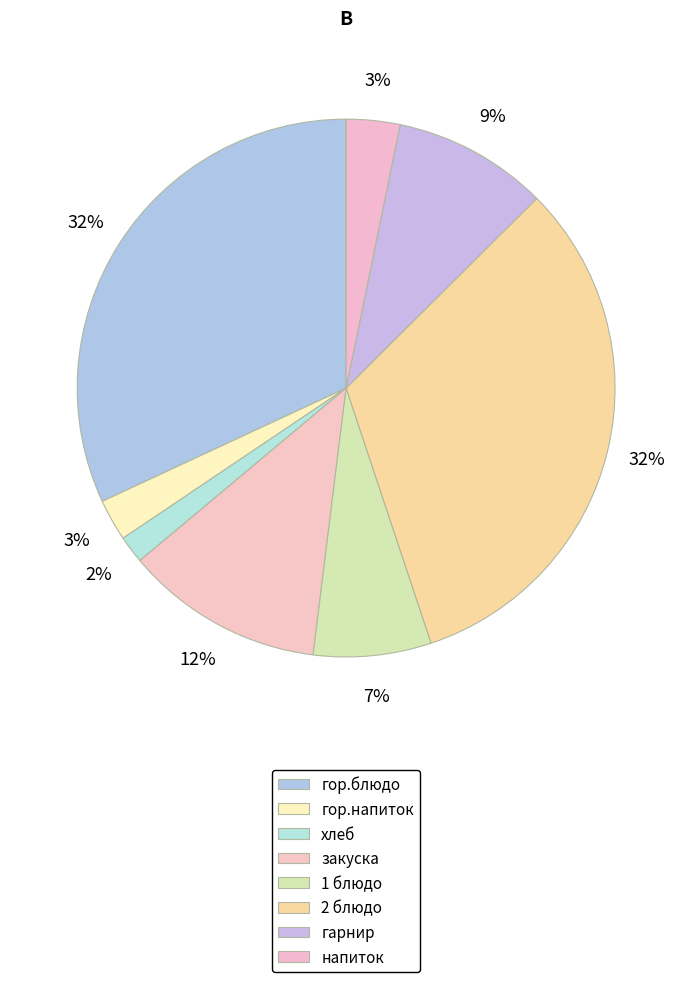

To the nearest percent, what is the difference between the largest and smallest slice percentages?

31%